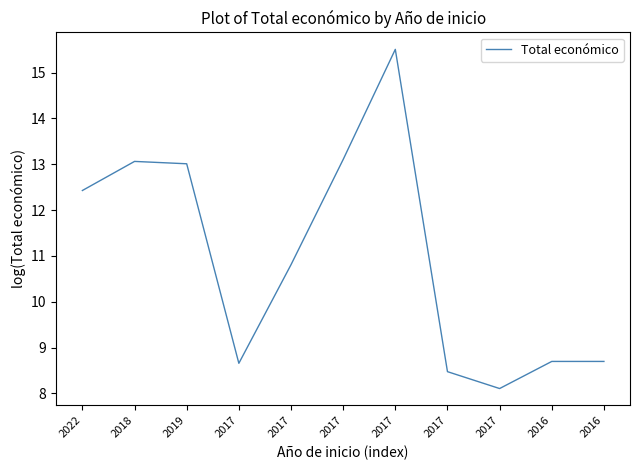

Where is the first local maximum?

2018